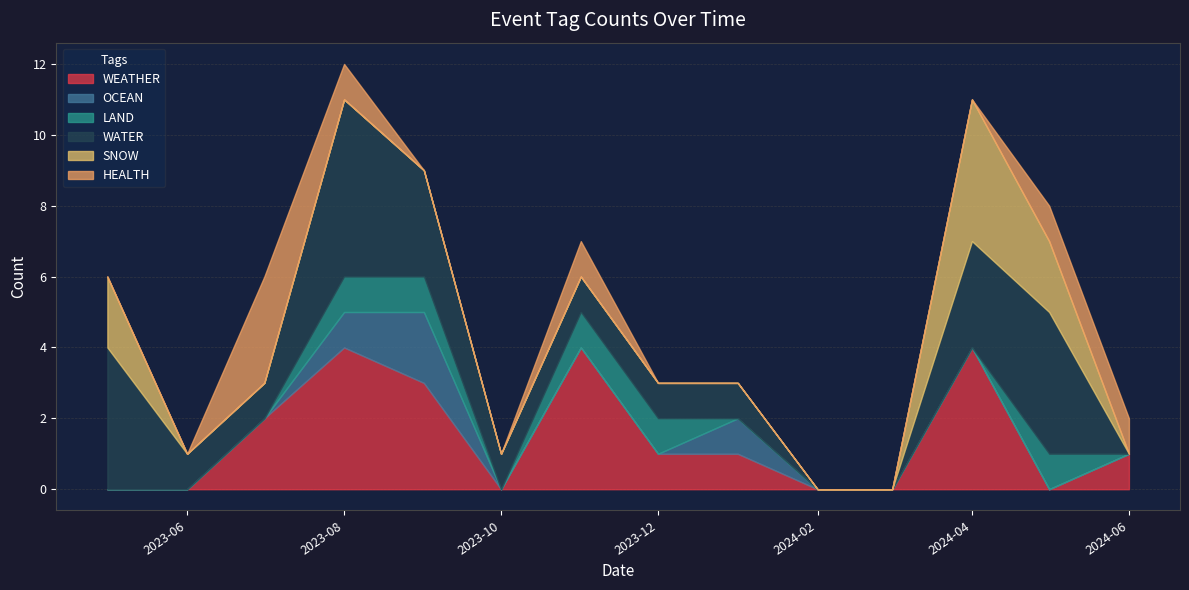

The LAND series shows 0 at 2023-11-03. True or false?

False